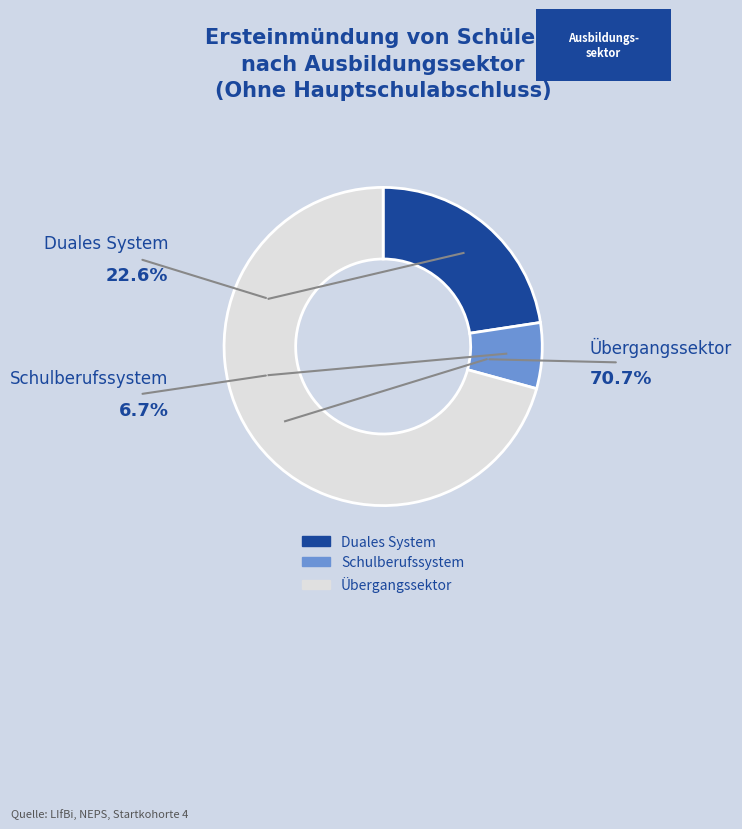

How many segments does this pie chart have?

3